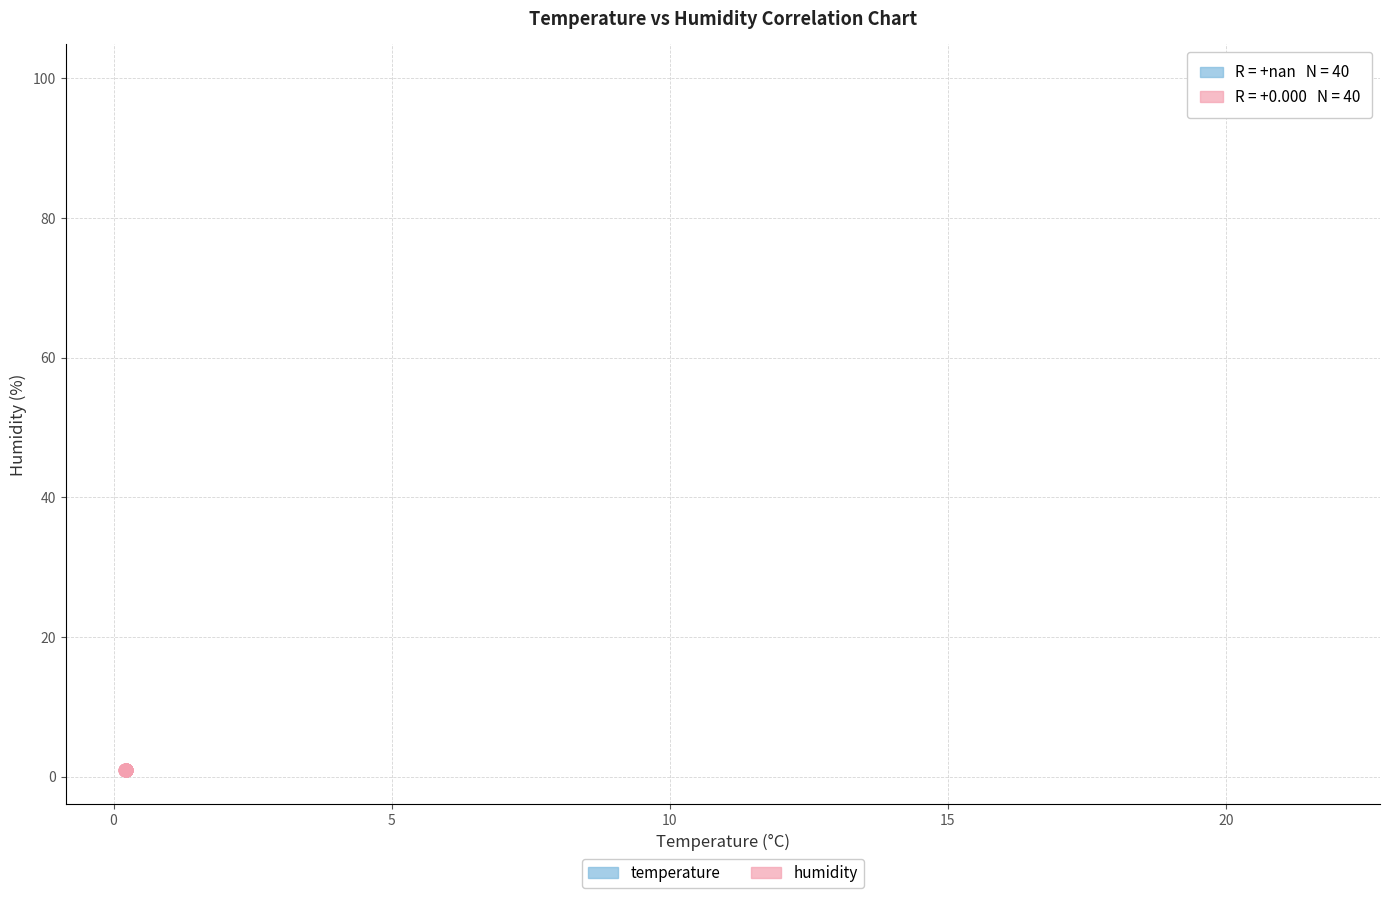

Which series reaches the maximum Y coordinate?

temperature